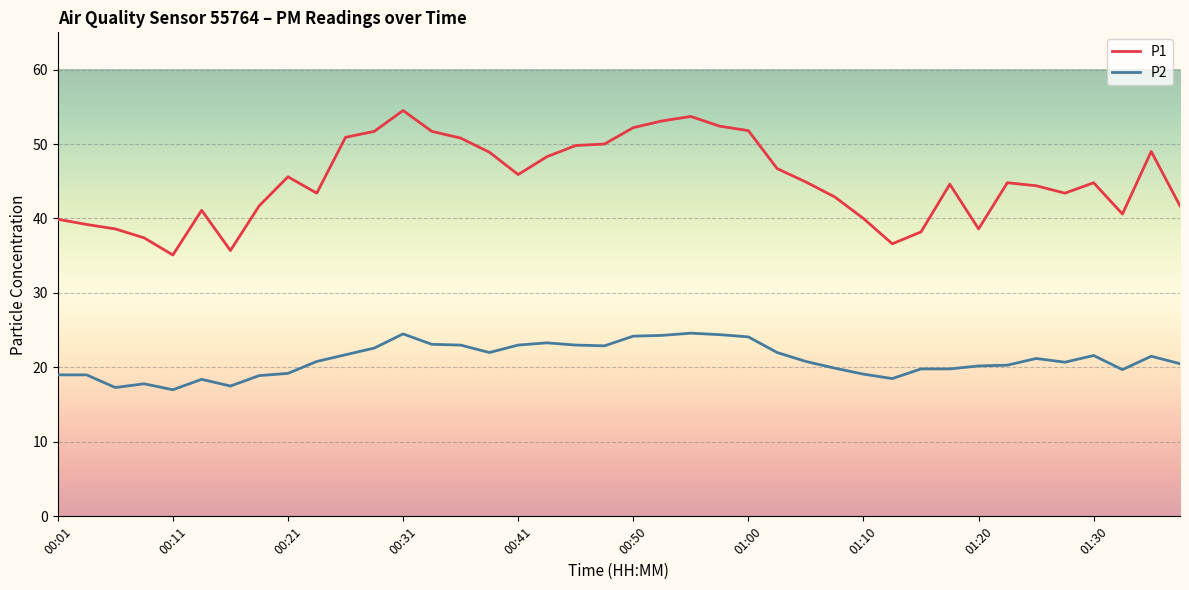

Rank the series by their average value, from highest to lowest.

P1, P2